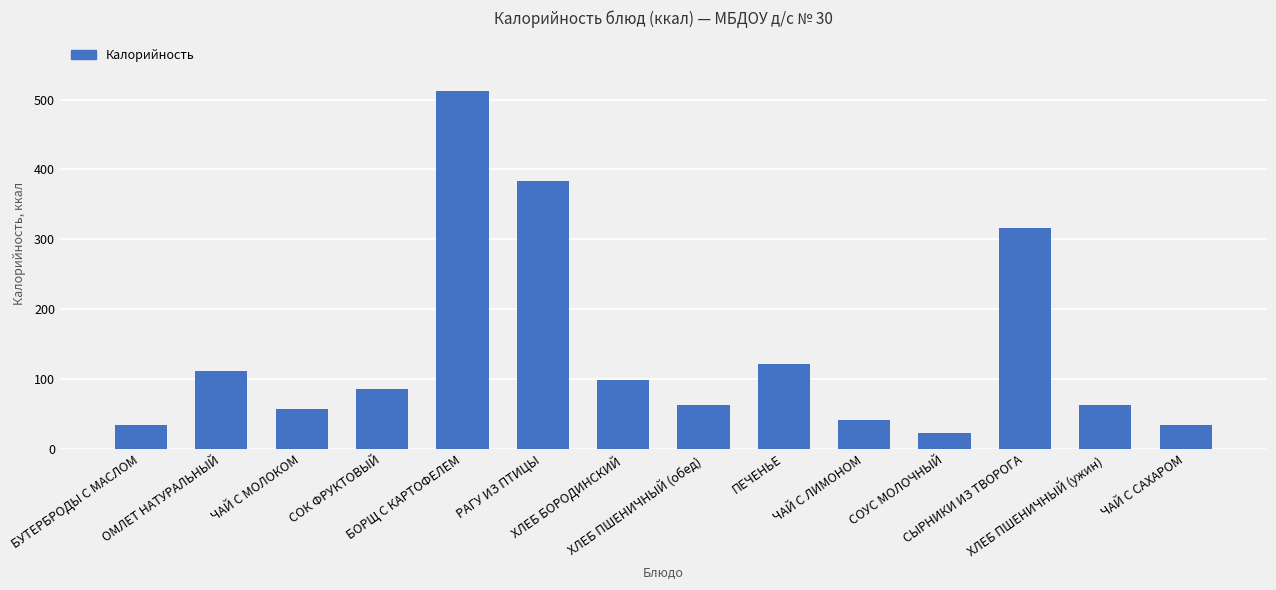

How many series are shown in this chart?

1